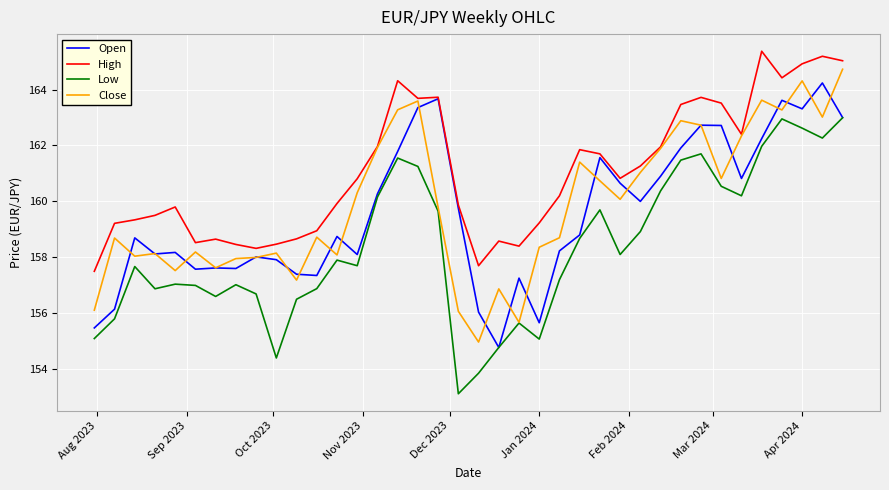

In Close, how many points are higher than both neighbors (excluding endpoints)?

11